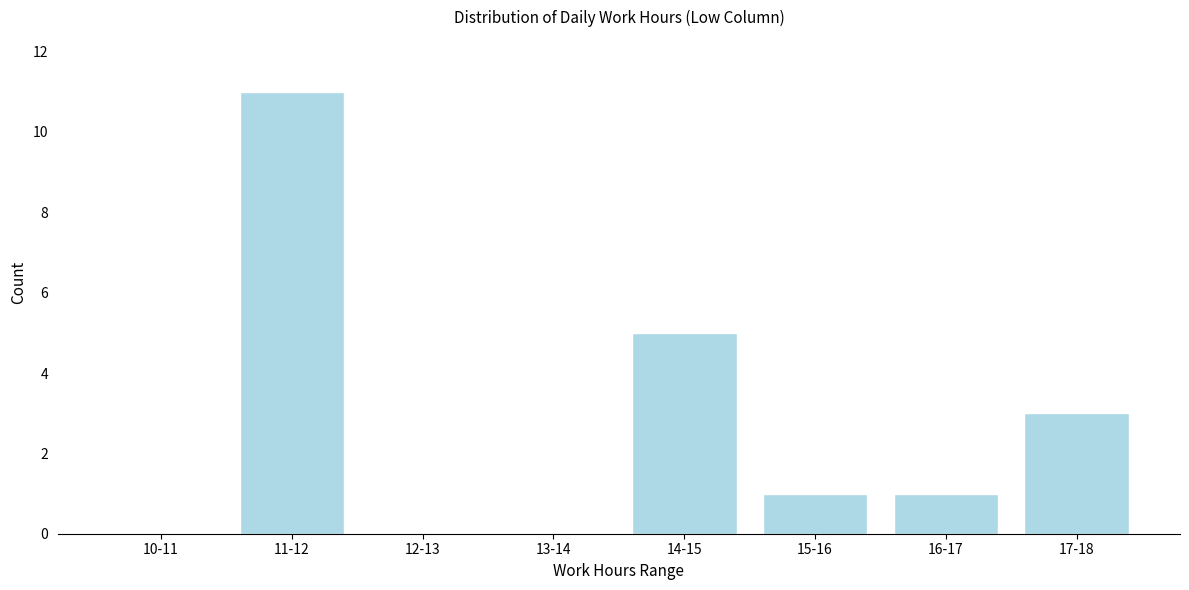

Reading right to left, extract all data points from this chart.

17-18=3	16-17=1	15-16=1	14-15=5	13-14=0	12-13=0	11-12=11	10-11=0